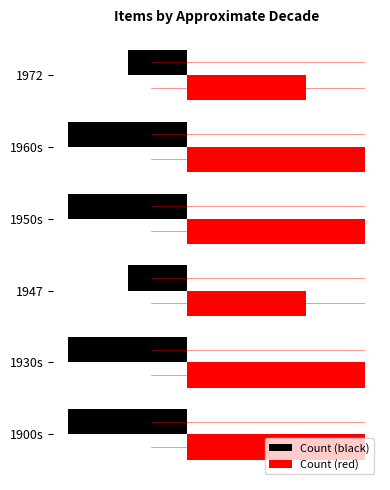

What are all the series names shown in the legend?

Count (black), Count (red)